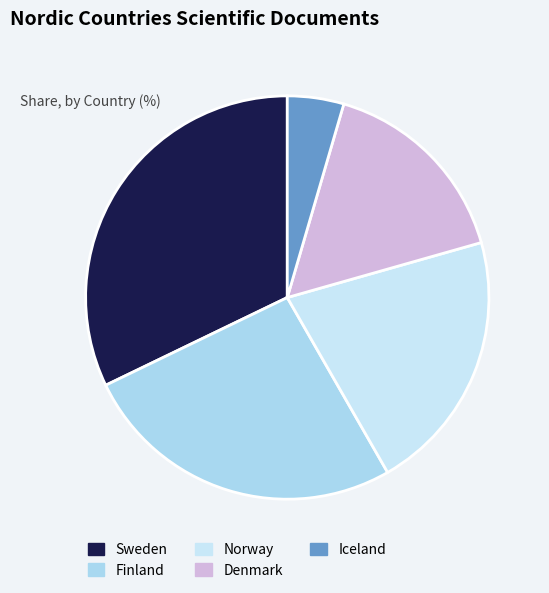

Is it true that Iceland is 5% of the pie?

True